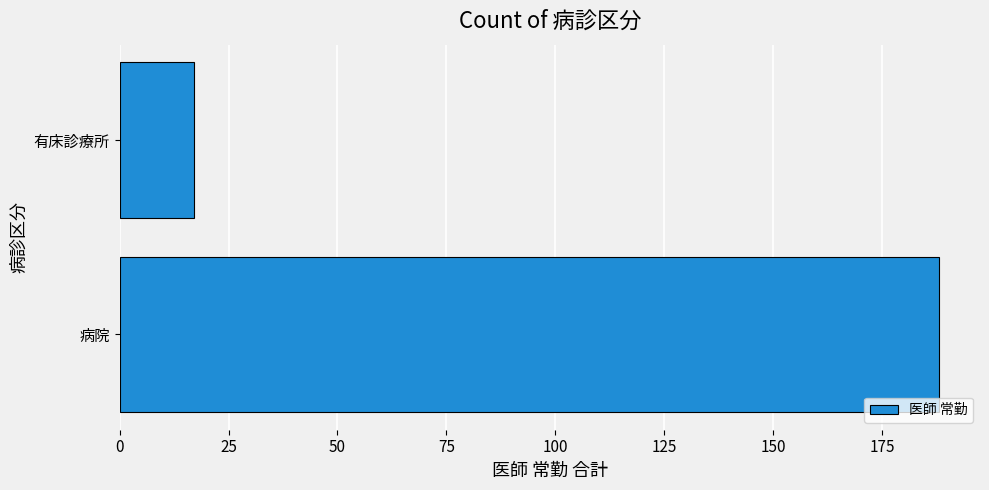

Where is the data nearest to the value 102?

有床診療所